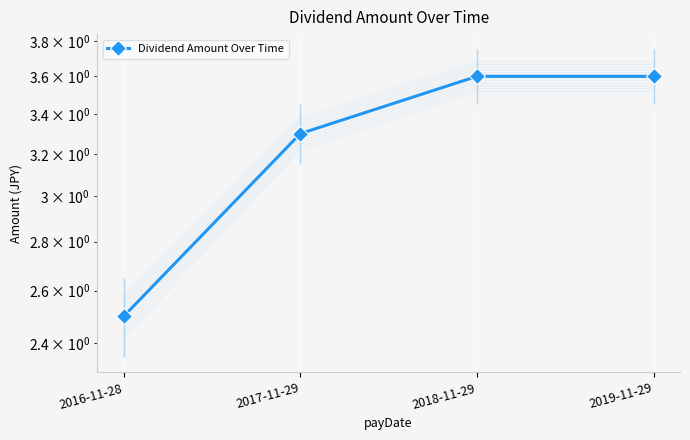

What is the maximum value shown in the chart?

3.6